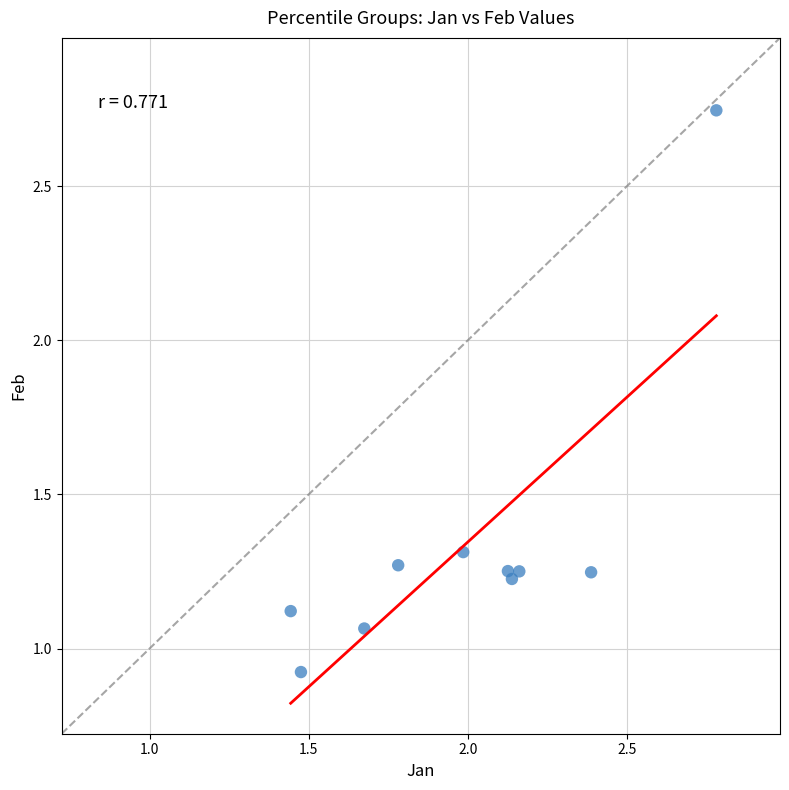

What is the range of Y values (max minus min)?

1.8